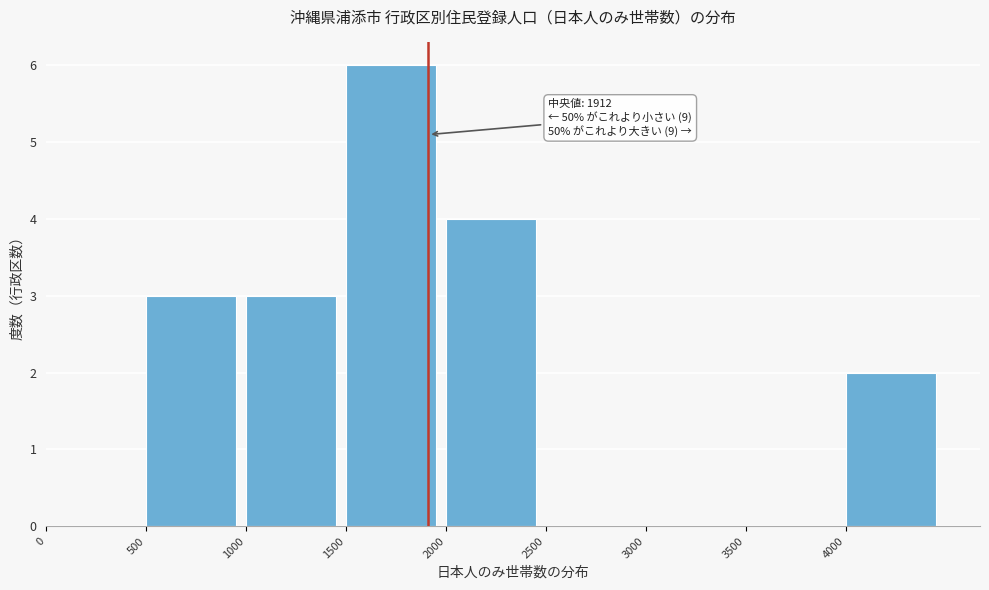

Over which range of the x-axis is the bar tallest?

1500 to 2000